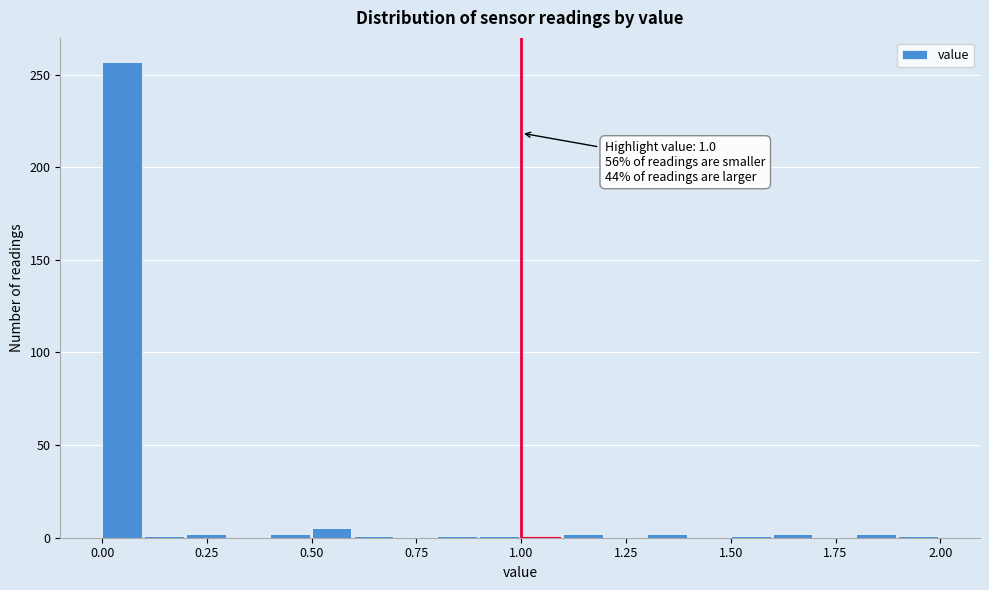

Read against the x-axis, roughly where is the centre of the tallest bar?

0.05